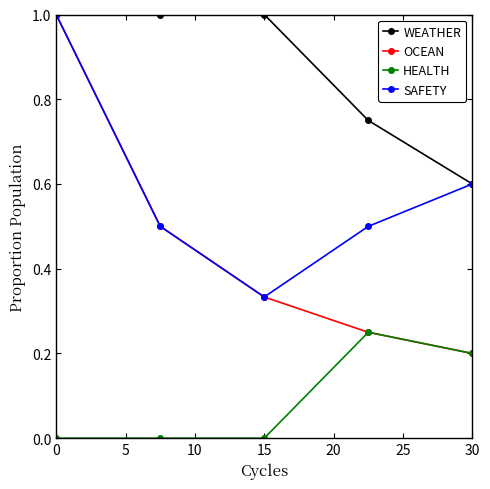

True or false: HEALTH and WEATHER intersect in this chart.

False